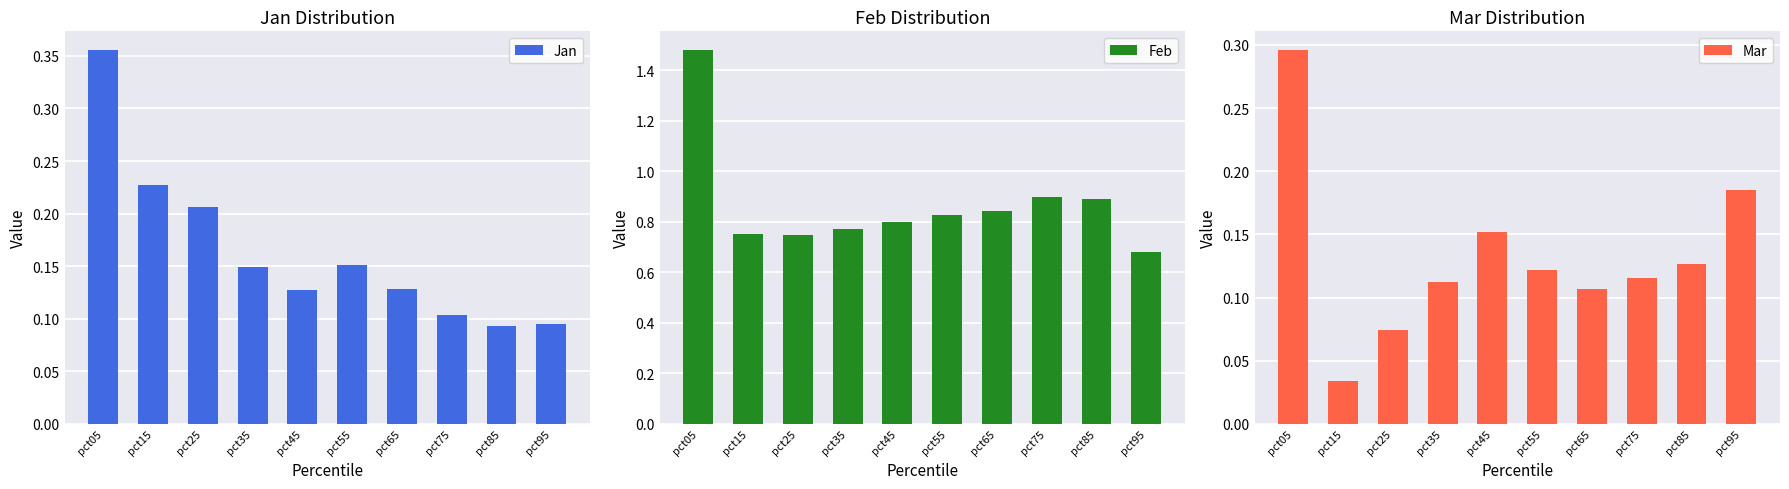

What is the approximate value of Mar at pct35?

0.1